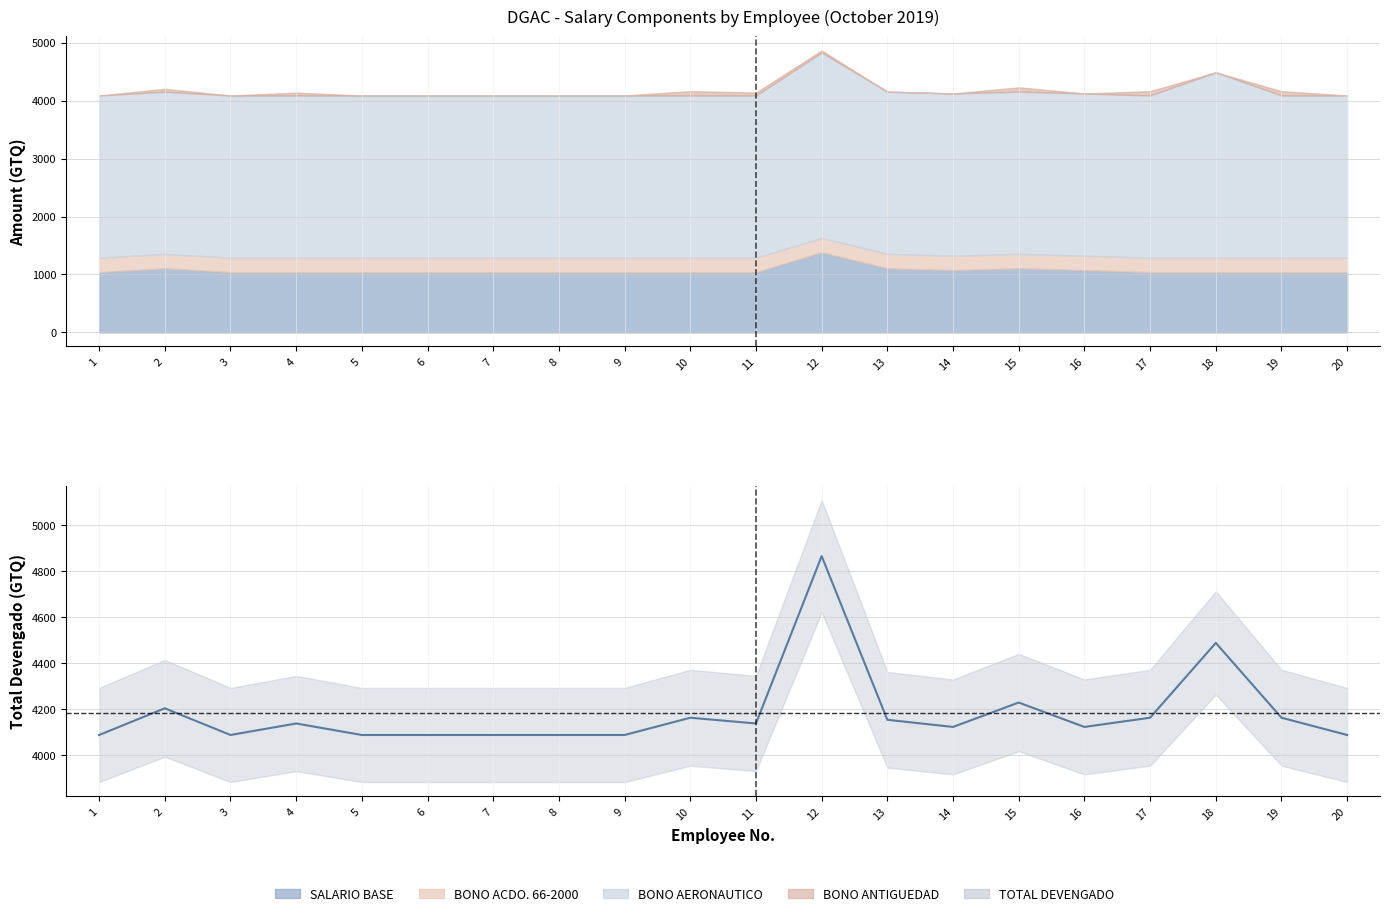

Where is TOTAL NOMINAL DEVENGADO nearest to the value 4477?

18